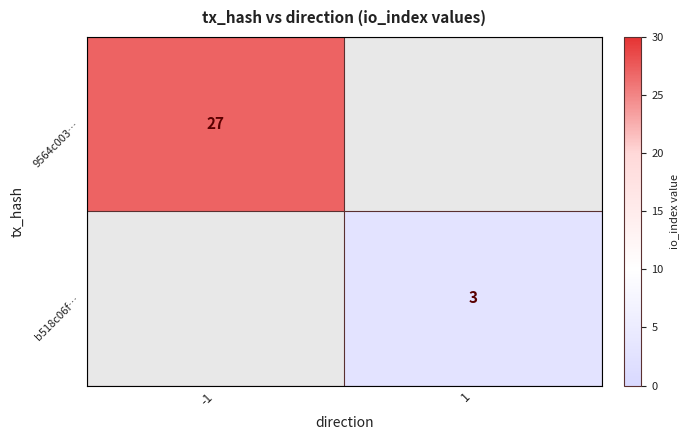

True or false: b518c06f… has a value of 4 at 1.

False